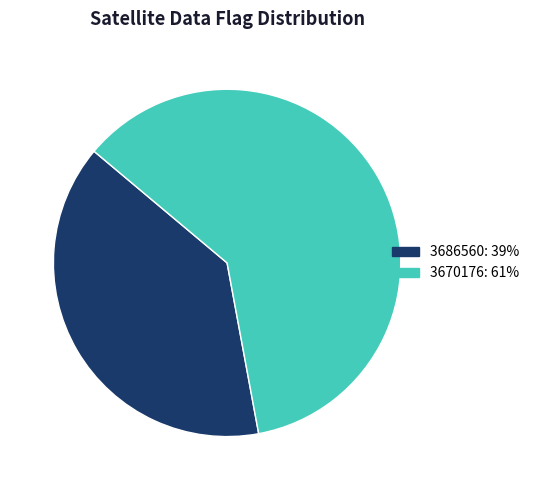

True or false: 3686560: 39% accounts for 47% of the total.

False